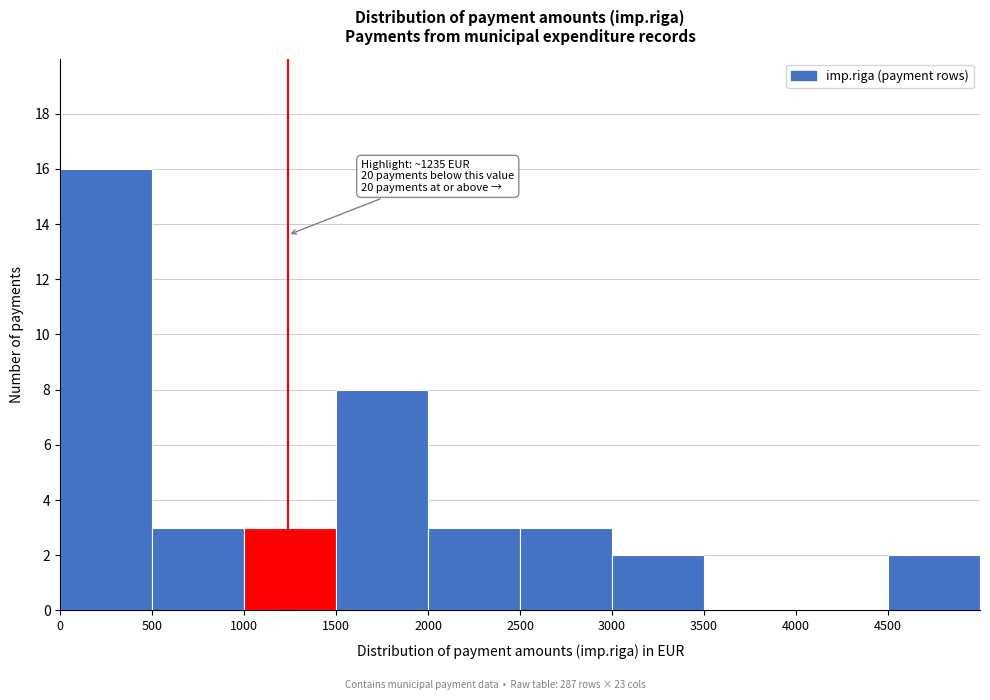

Over which range of the x-axis is the bar tallest?

0 to 500